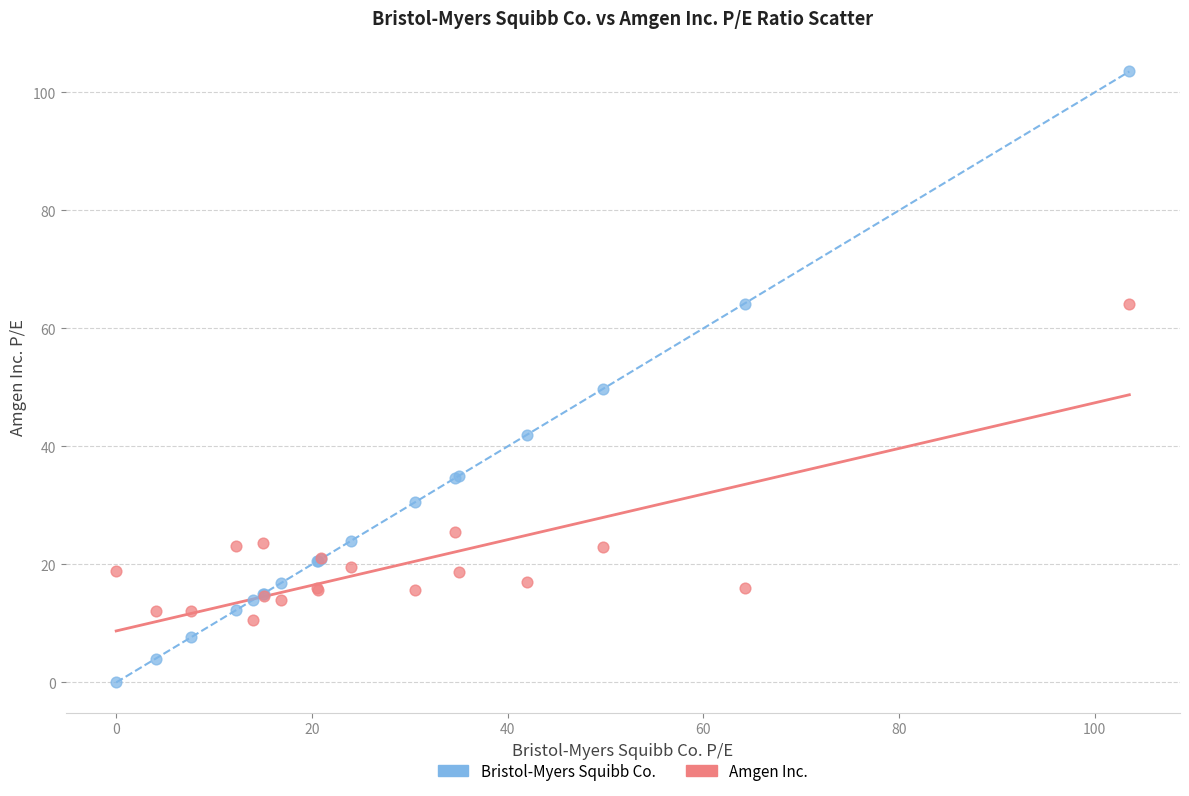

Which series has the widest spread of Y values?

Bristol-Myers Squibb Co.